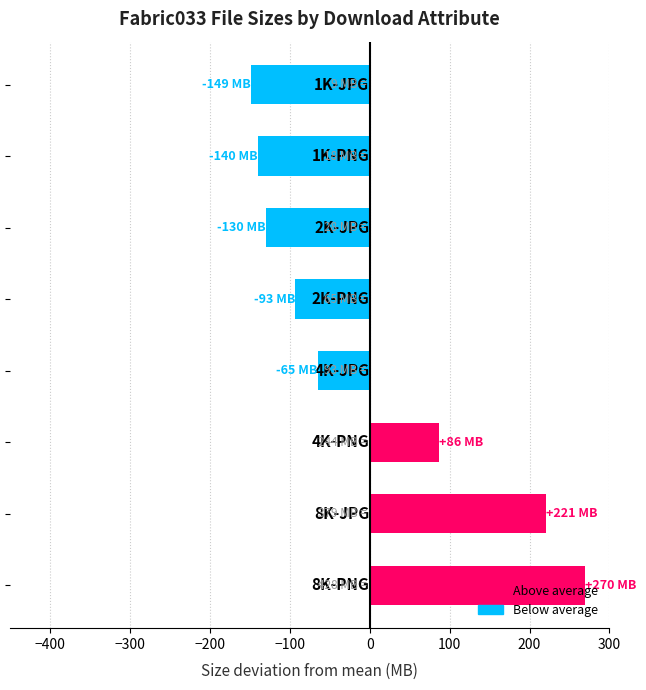

What is the greatest value displayed?

269.8